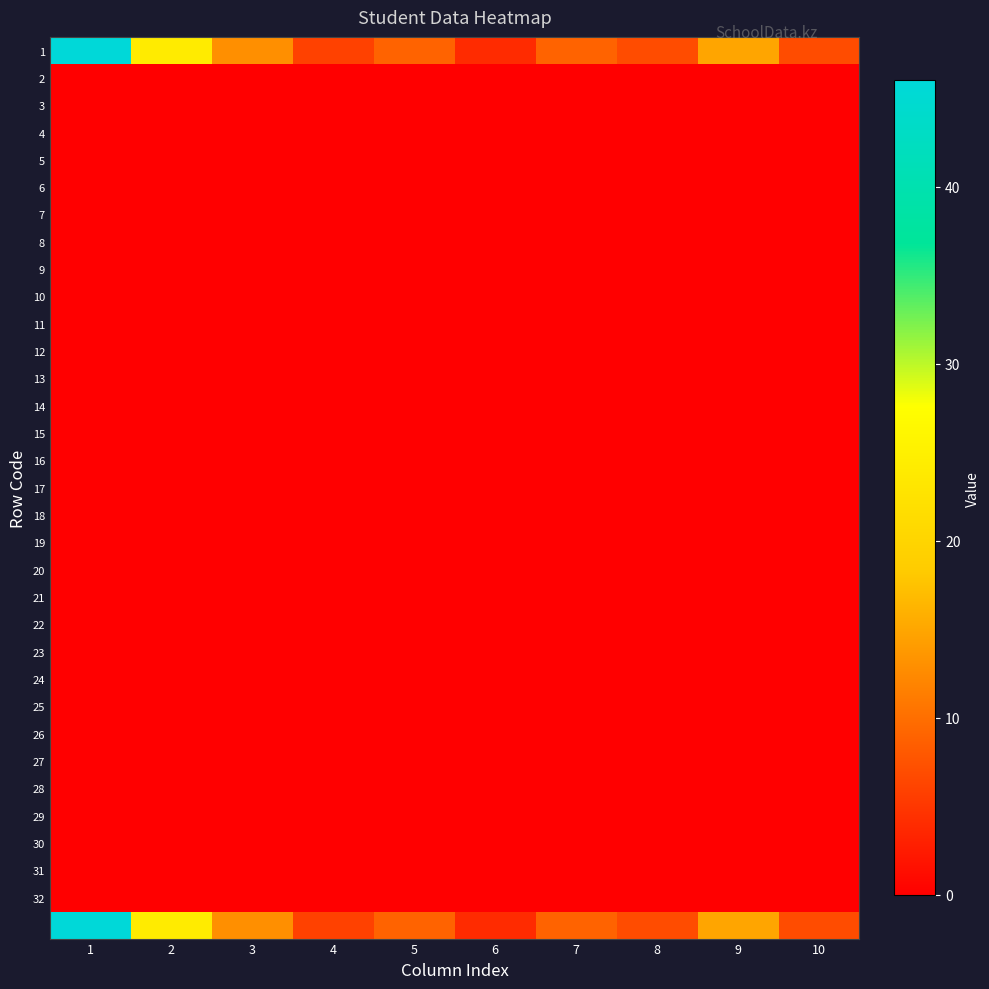

Which series has the widest spread of values?

1